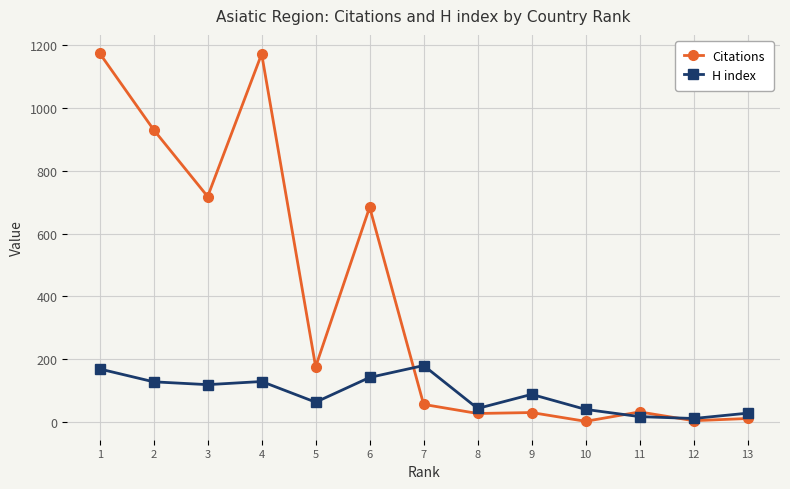

Rank the series by their maximum value, from lowest to highest.

H index, Citations